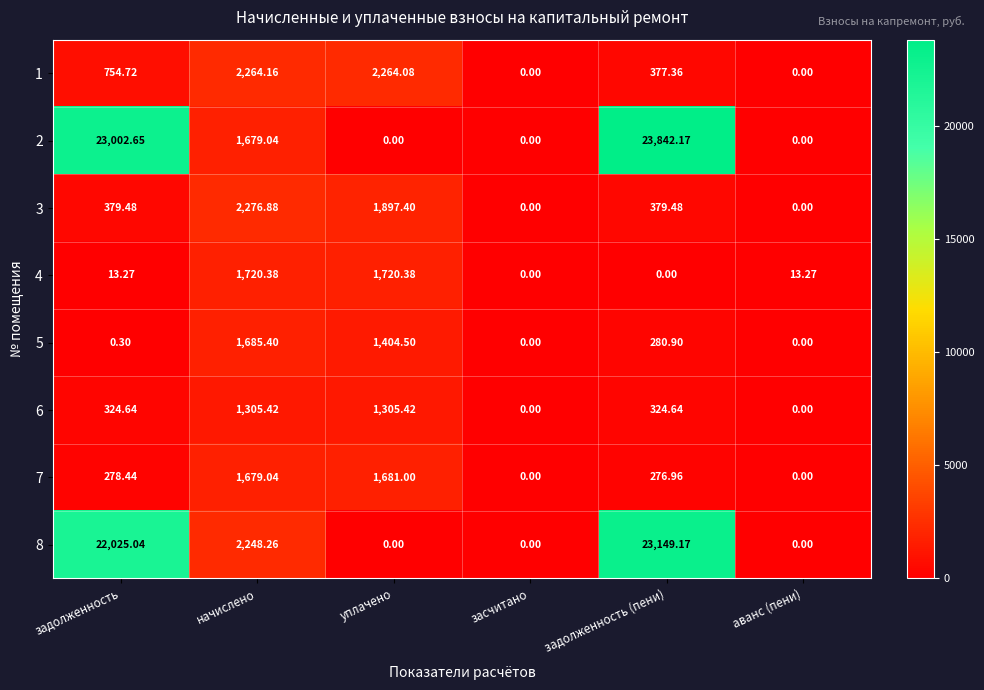

Which category has the highest value across all series?

задолженность (пени)